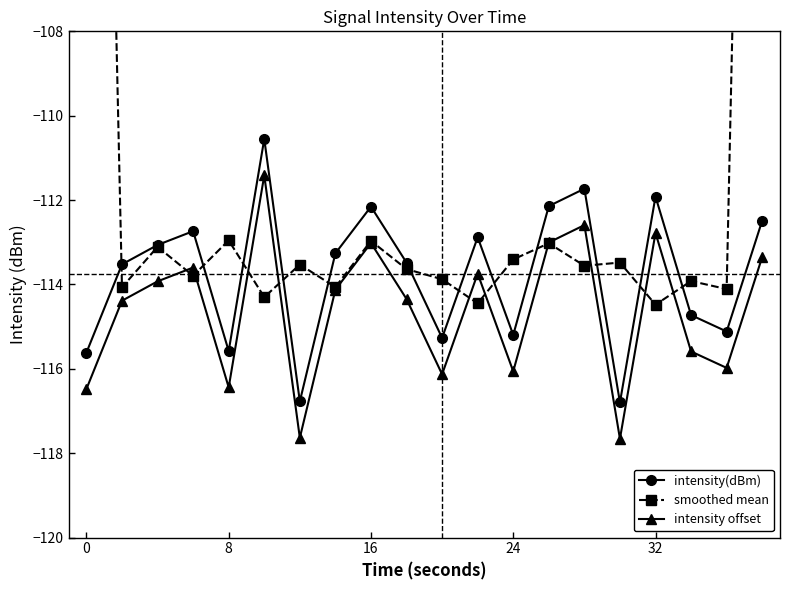

Is it true that intensity offset equals -49.9 at 32?

False